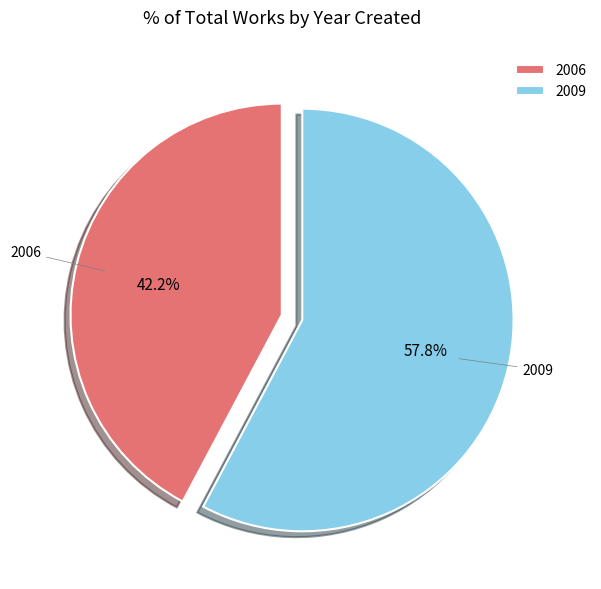

How many segments does this pie chart have?

2